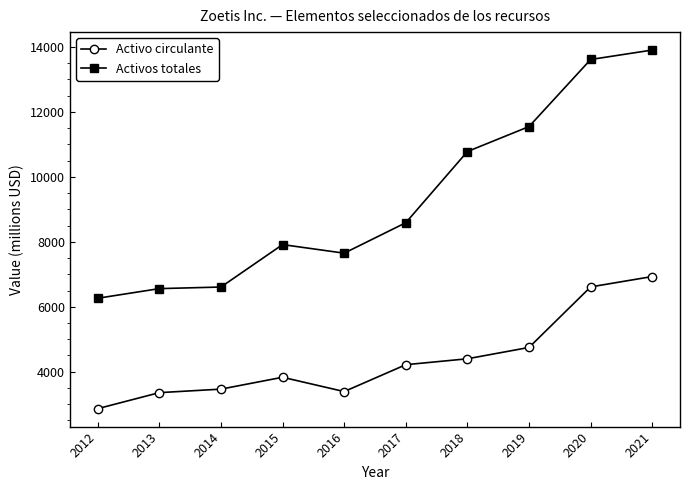

Which series has the largest total across all categories?

Activos totales